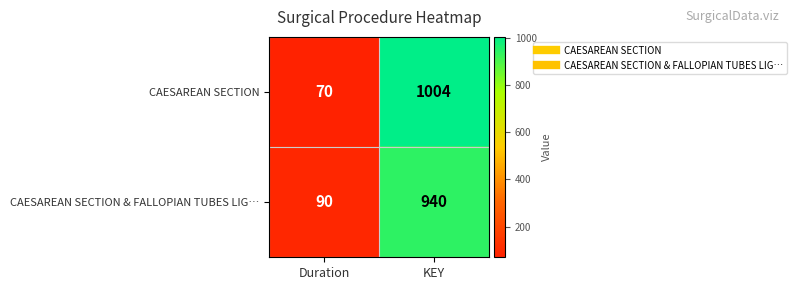

Reading left to right, list all the values displayed in this chart.

CAESAREAN SECTION: Duration=70	KEY=1004
CAESAREAN SECTION & FALLOPIAN TUBES LIG…: Duration=90	KEY=940